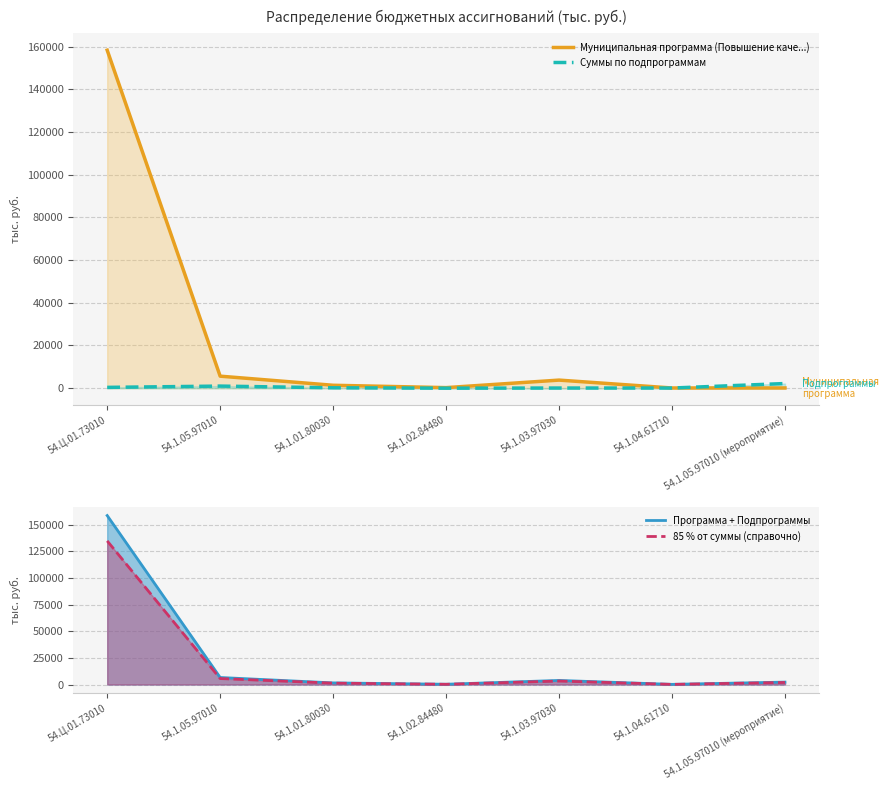

Is it true that 85 % от суммы (справочно) equals 1827.6 at 54.1.01.80030?

False